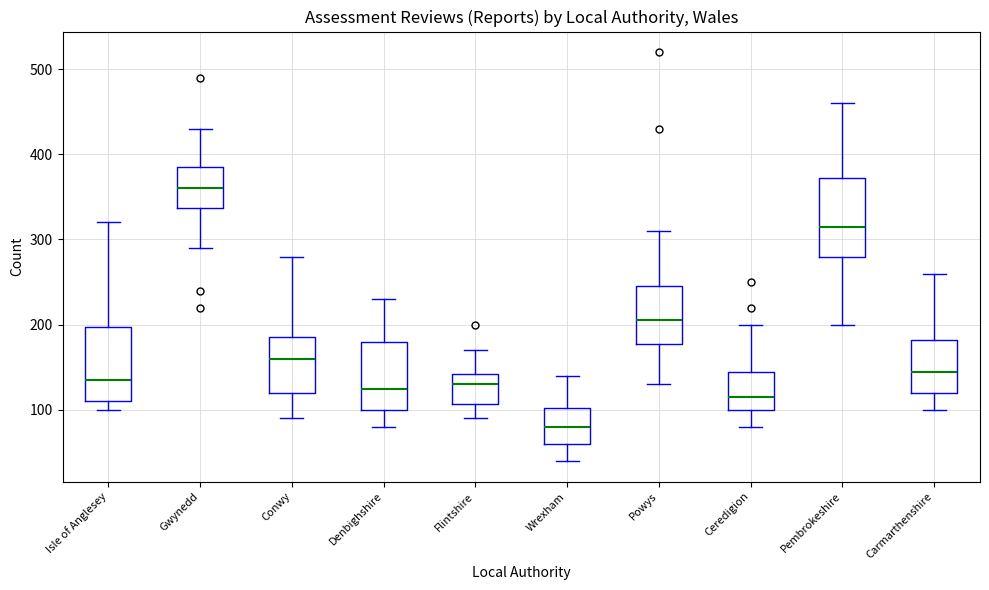

Which box has the lowest median line?

Wrexham